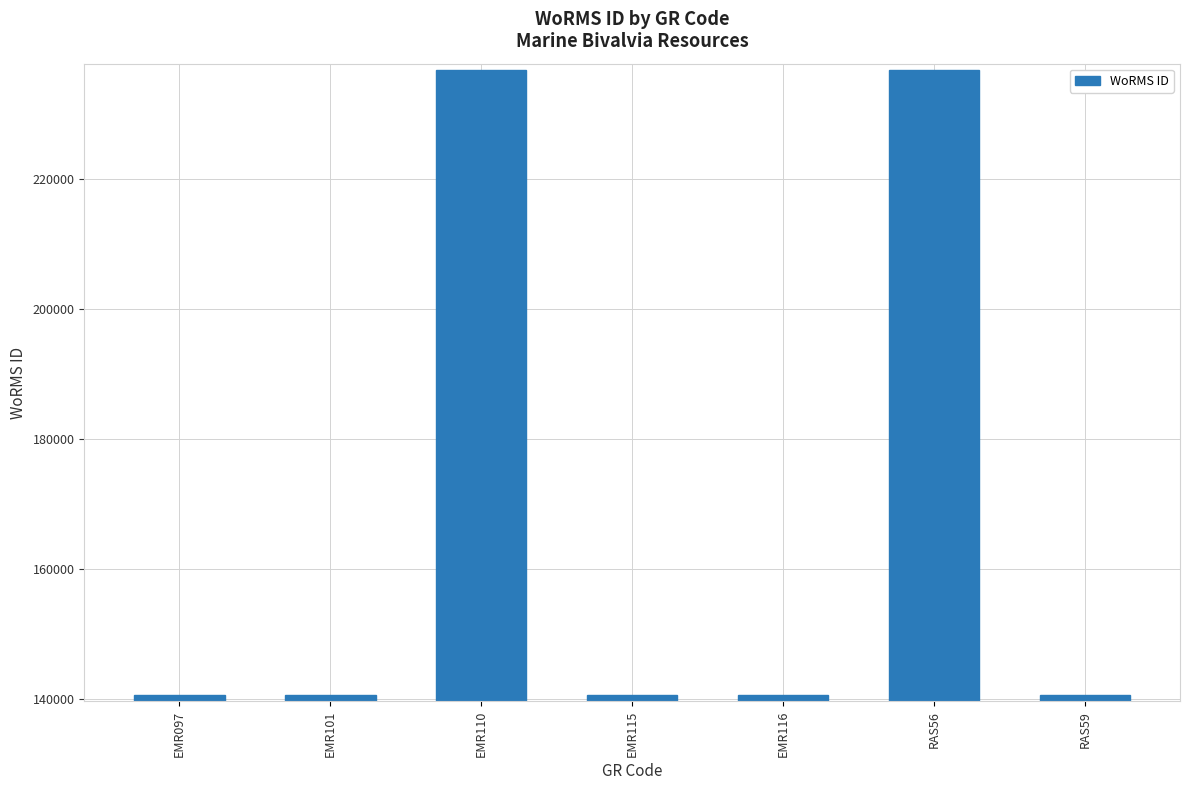

What is the difference between the second highest and second lowest values?

96023